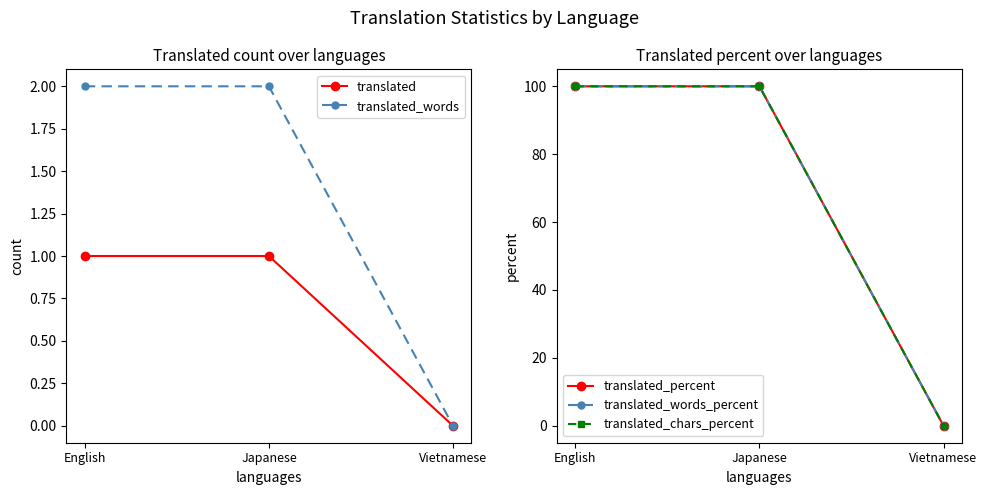

What is the maximum value for translated_percent?

100